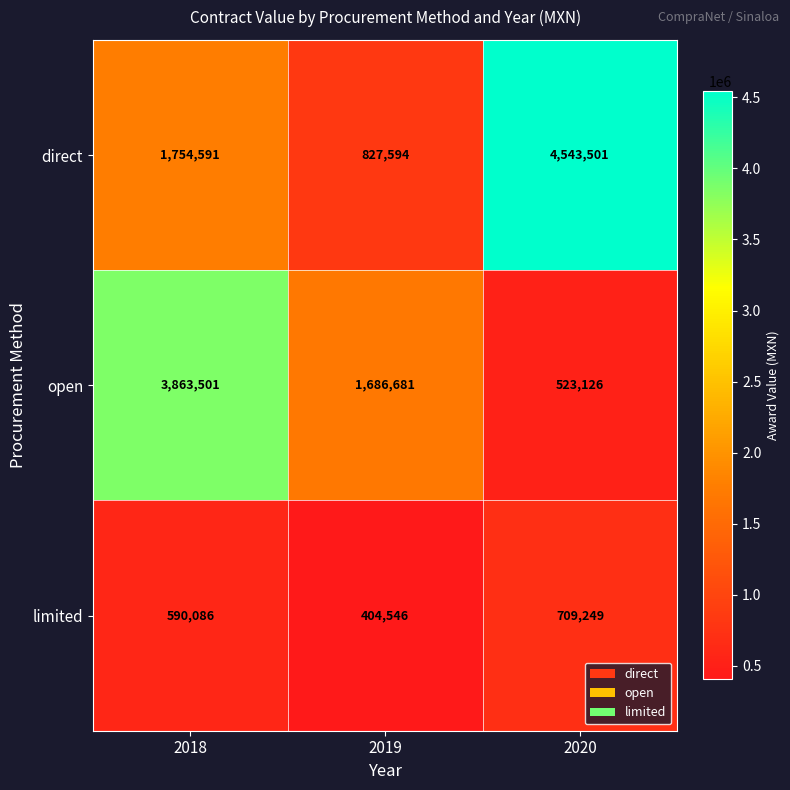

Count the number of categories in the chart.

3